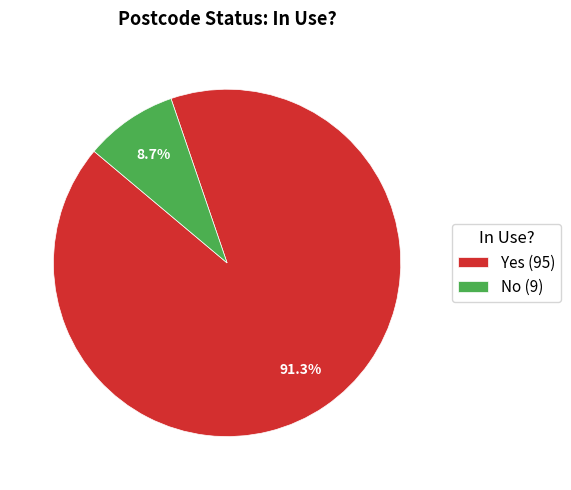

Which category has the biggest portion of the pie?

Yes